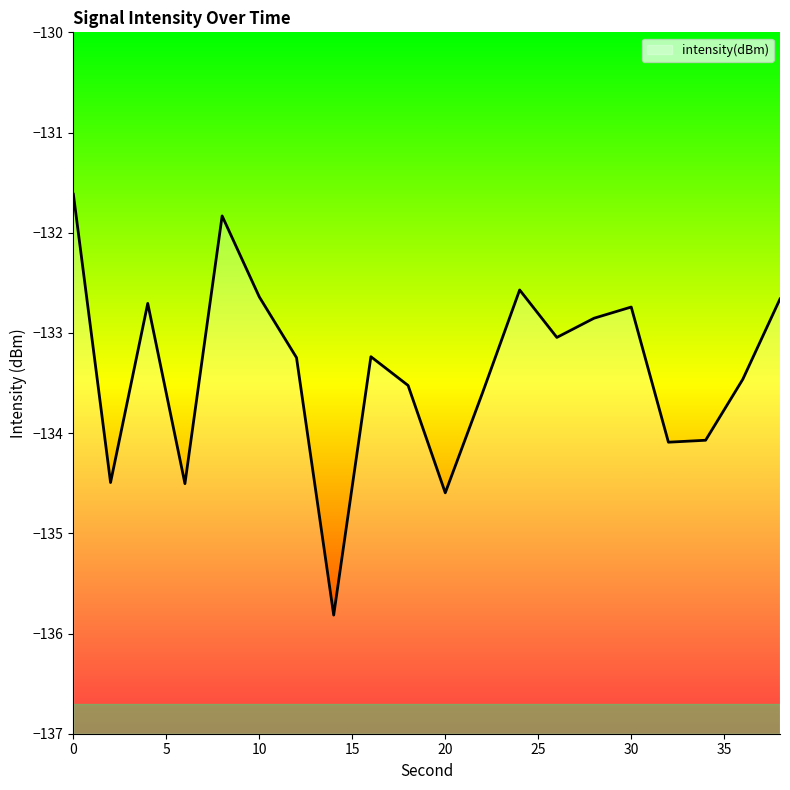

Rank the categories by value from highest to lowest.

0, 8, 24, 10, 38, 4, 30, 28, 26, 16, 12, 36, 18, 22, 34, 32, 2, 6, 20, 14